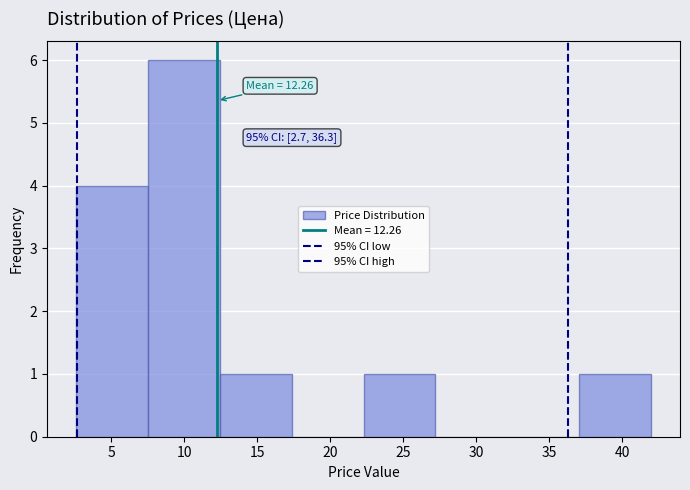

Over which range of the x-axis is the bar tallest?

7.5 to 12.5